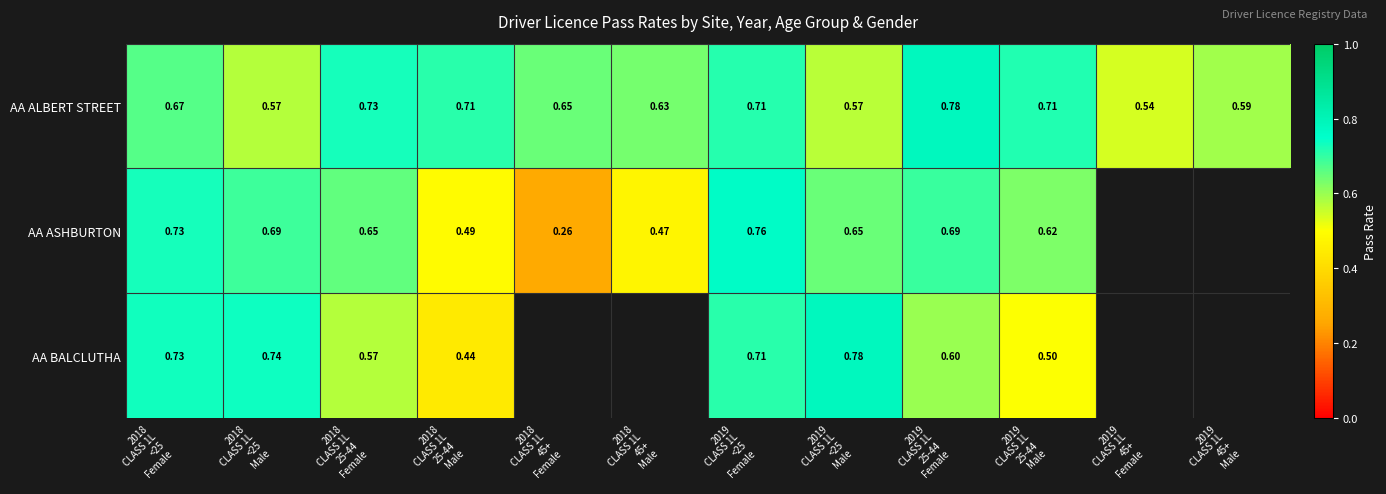

Read the AA BALCLUTHA value at 2019 CLASS 1L 25-44 Male.

0.5